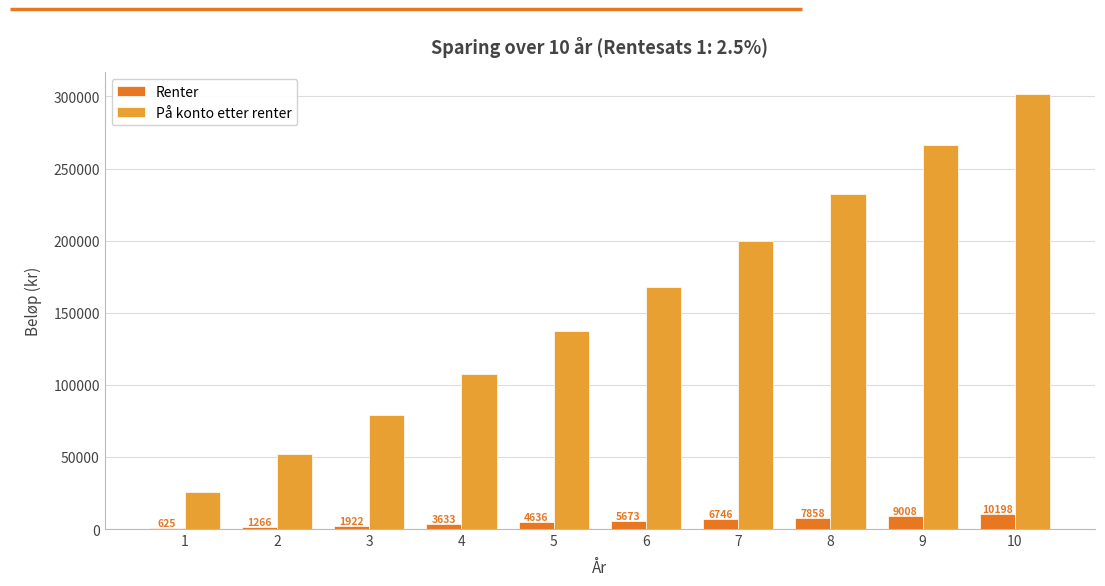

Are the bars horizontal?

No